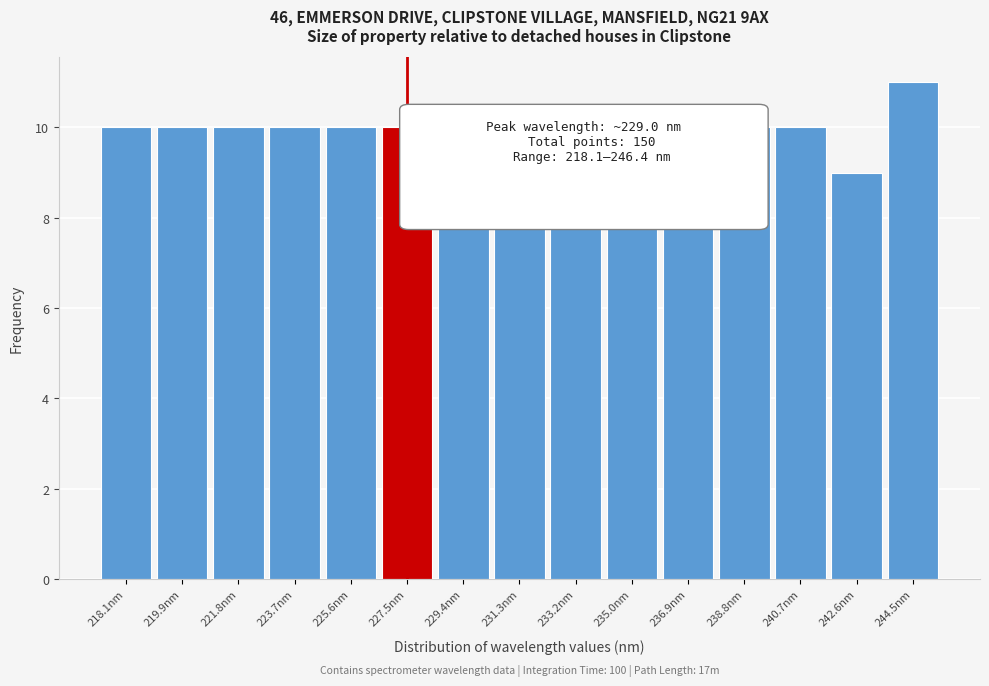

What is the label of the 14th bar from the right?

219.9nm